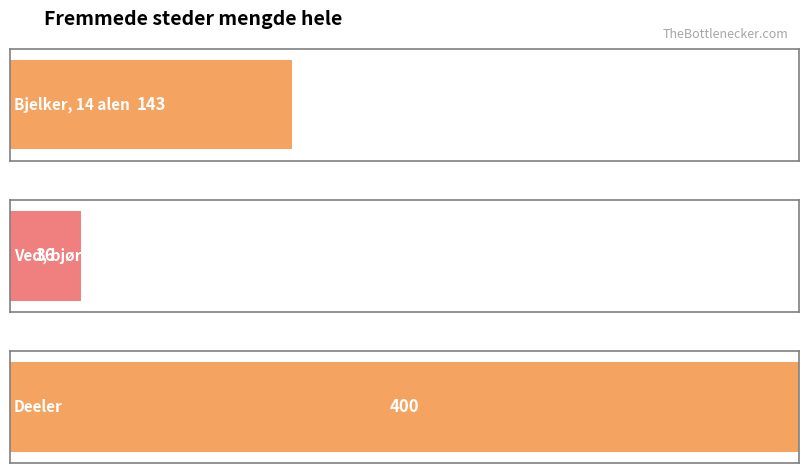

Which label corresponds to the largest value in the chart?

Deeler